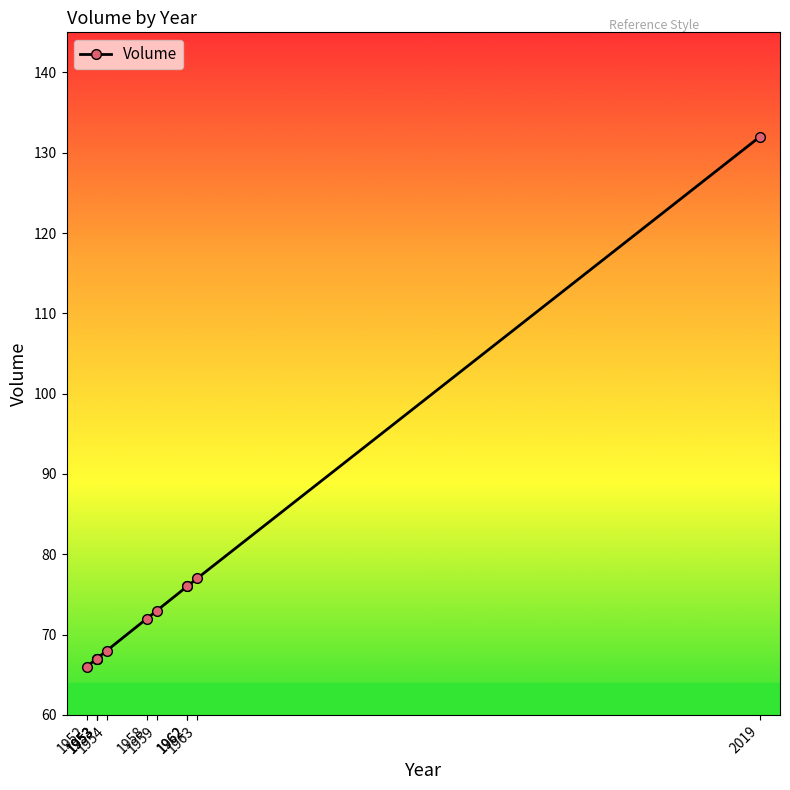

The value at 1958 is 72. True or false?

True